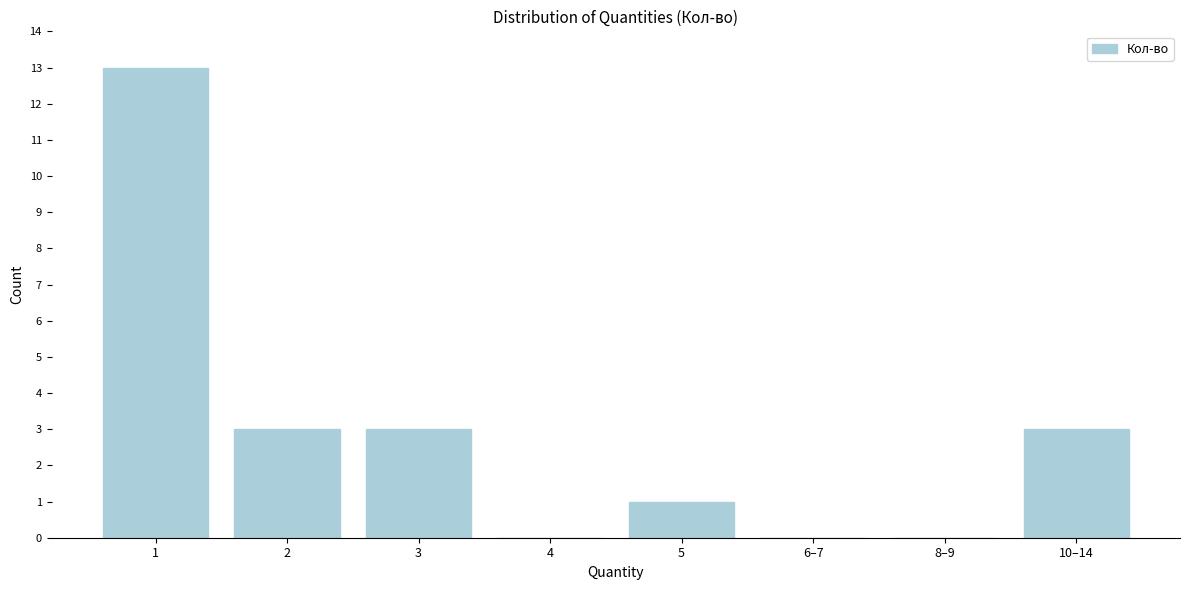

Reading right to left, extract all data points from this chart.

10–14=3	8–9=0	6–7=0	5=1	4=0	3=3	2=3	1=13